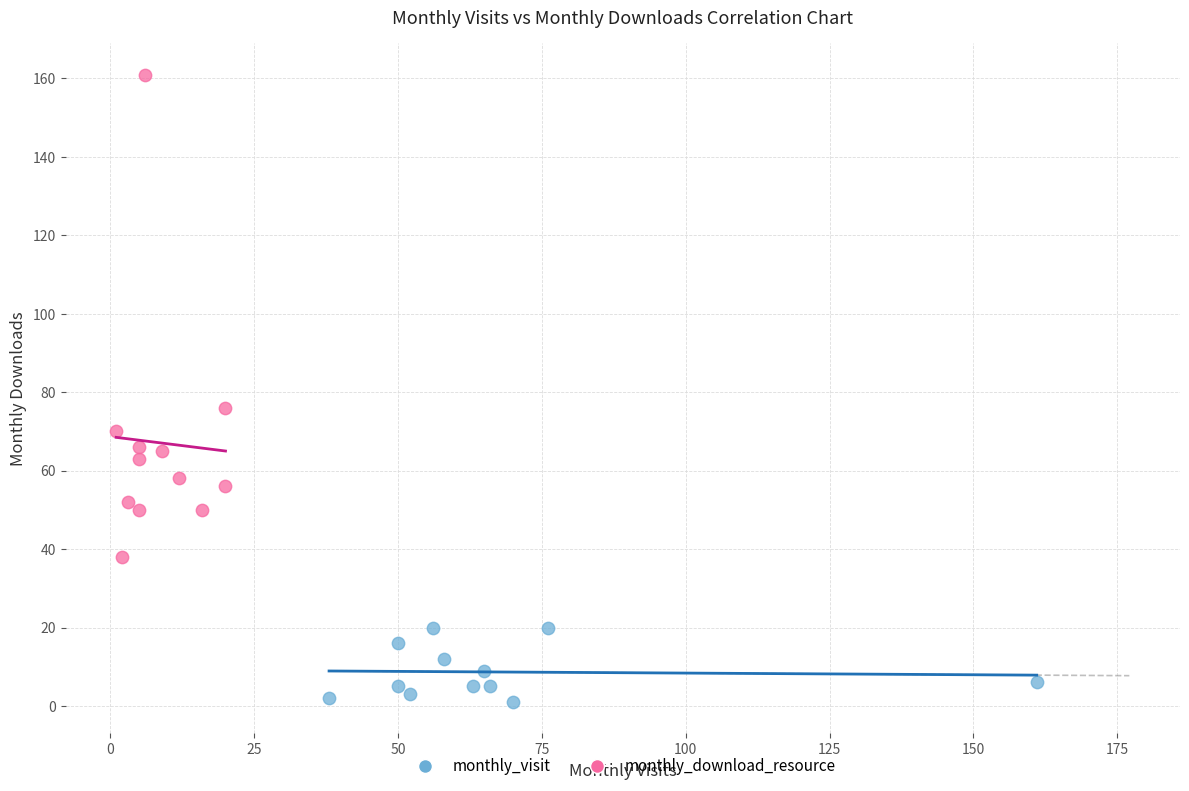

Which series has the largest Y range (max minus min)?

monthly_download_resource